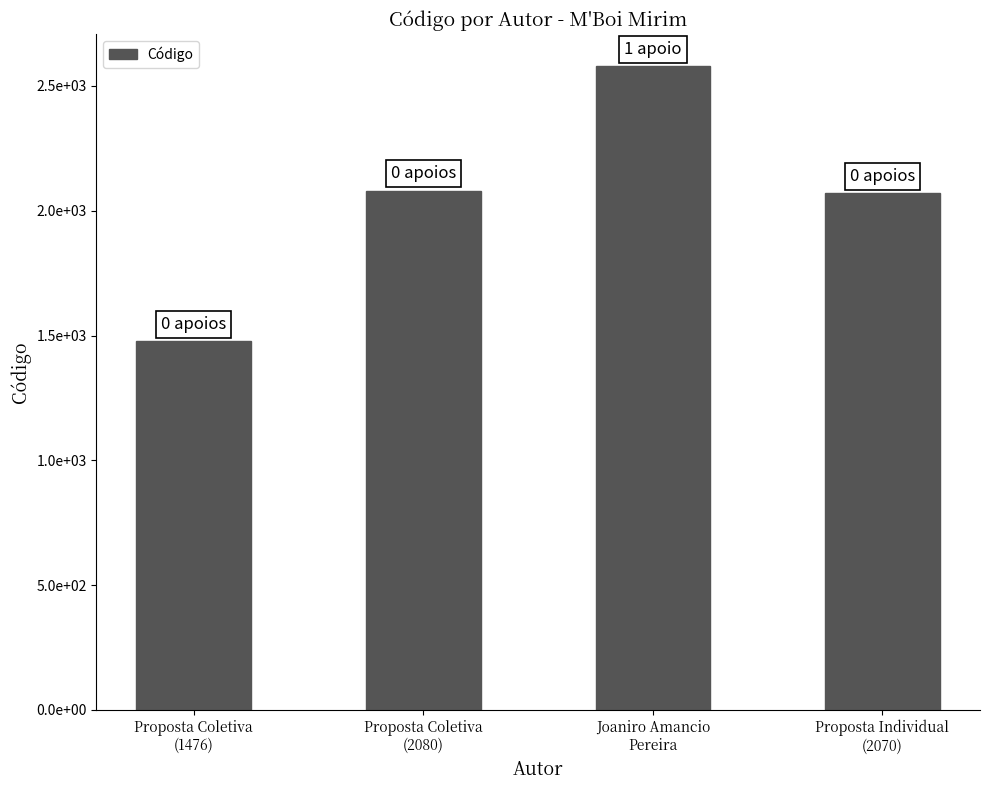

Are the bars horizontal?

No